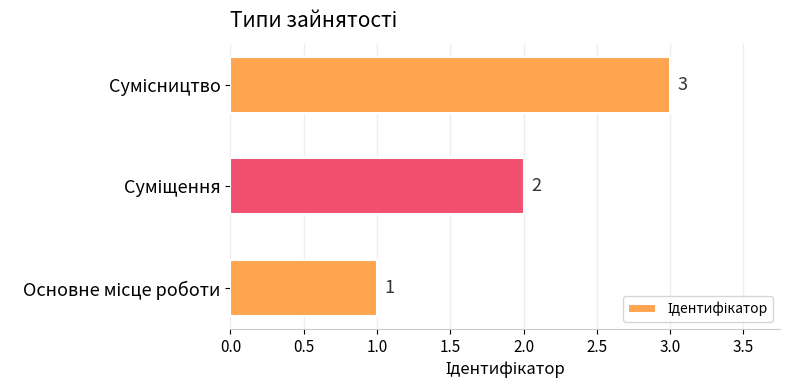

What is the greatest value displayed?

3